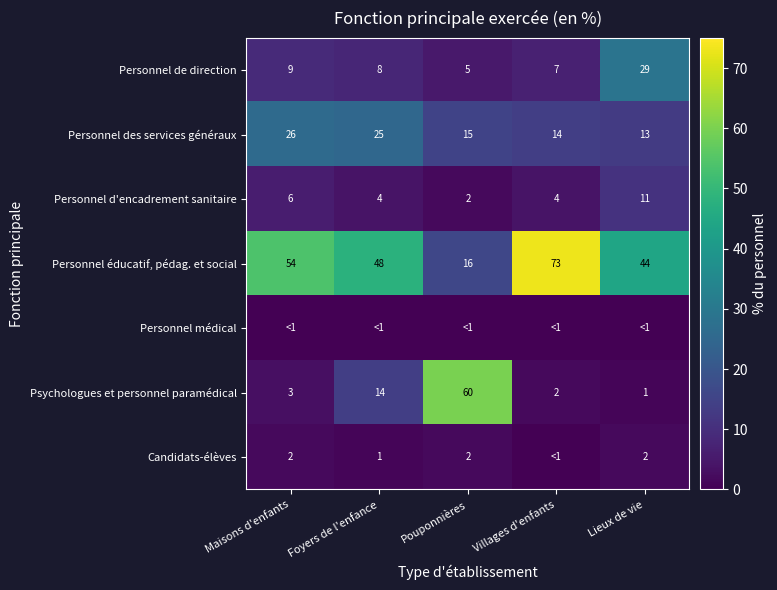

Where does the Personnel de direction series first go above 8?

Maisons d'enfants